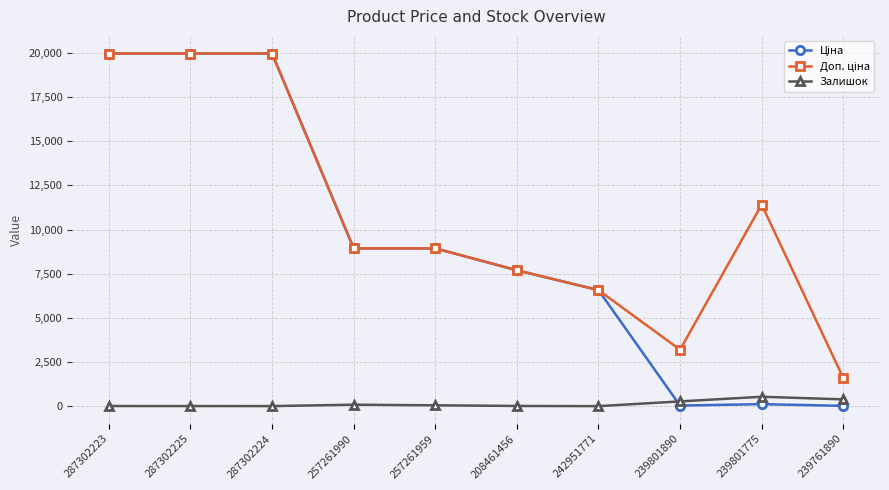

What is the value of the Залишок point at the 9th from the left?

532.0